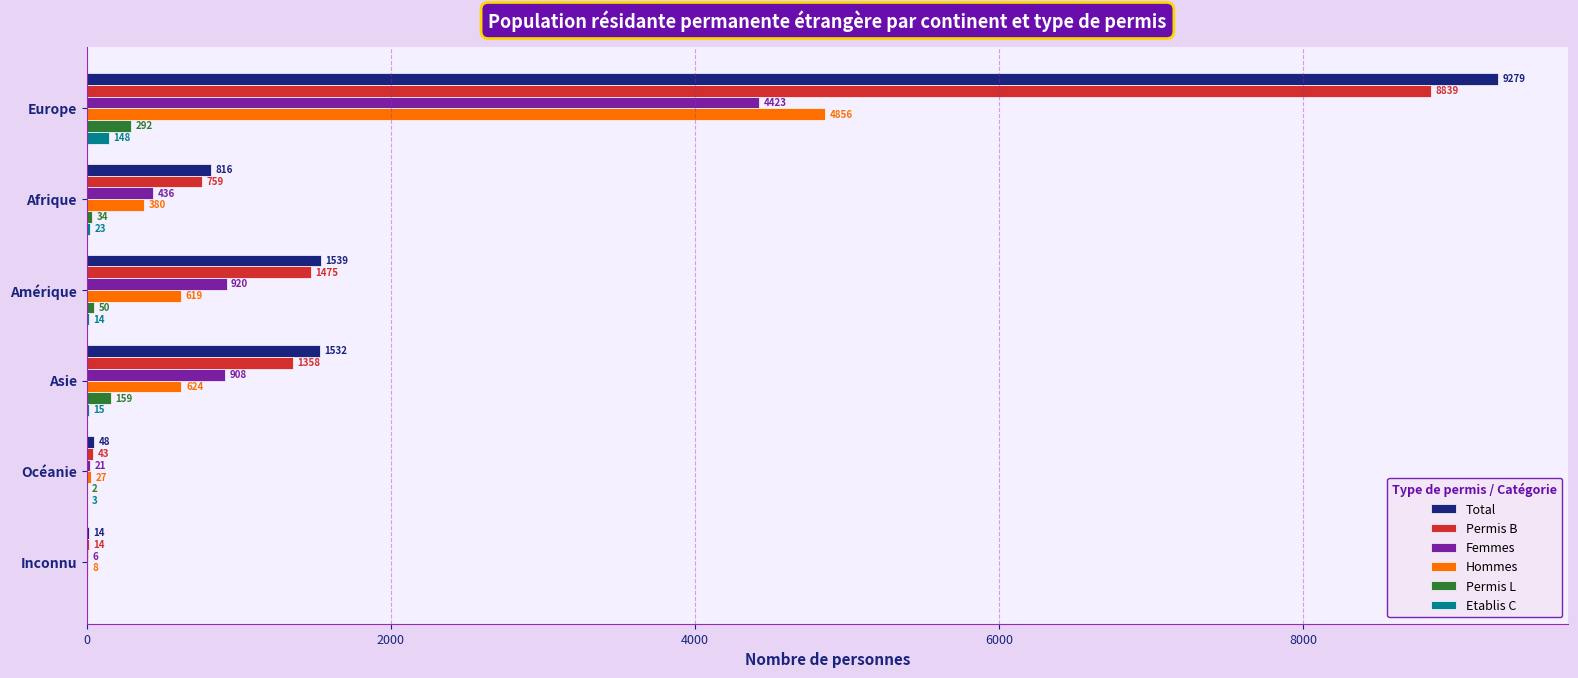

Between Europe and Océanie, which series saw the biggest shift?

Total